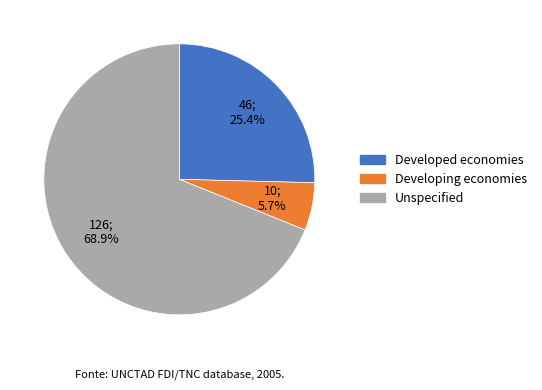

Rank the categories by value from highest to lowest.

Unspecified, Developed economies, Developing economies